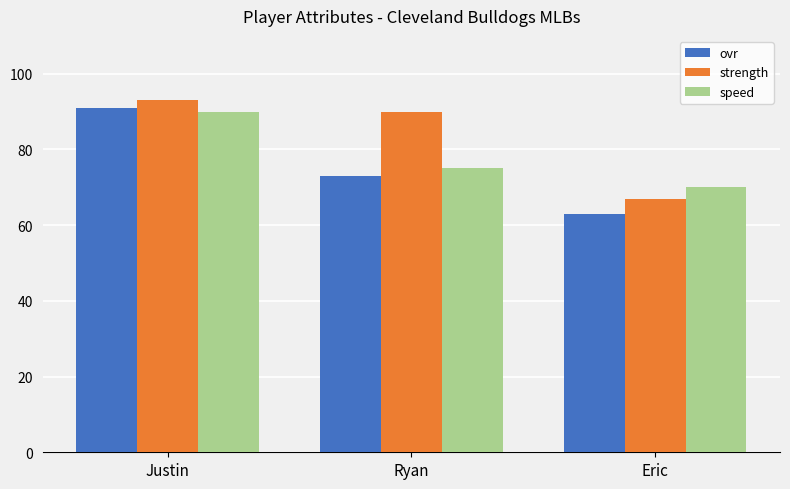

Where does the strength series first go above 90?

Justin